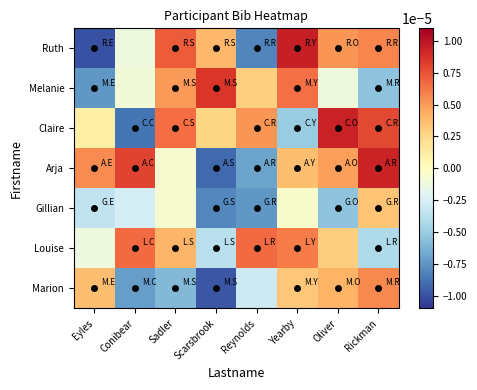

How many distinct data groups are displayed?

7